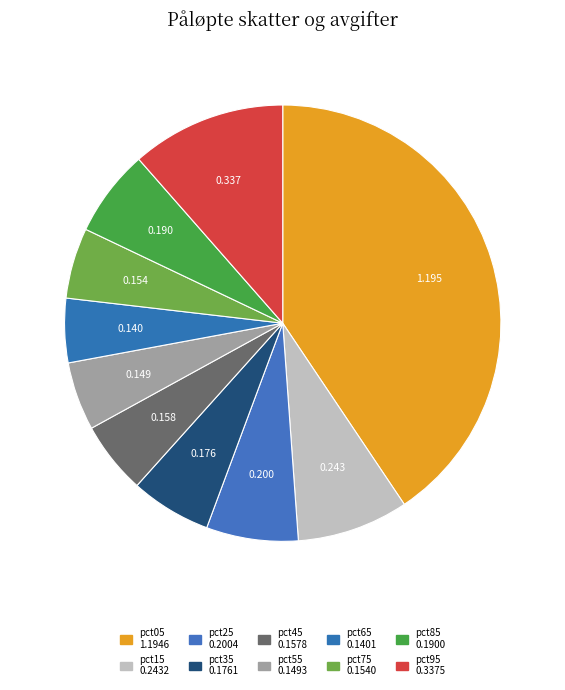

Combined, what portion of the pie is pct25 and pct95?

18.3%